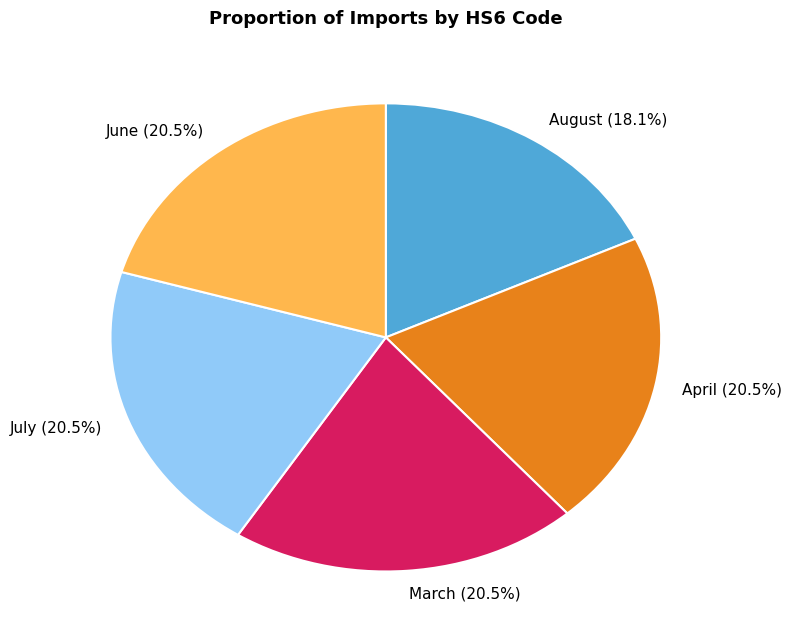

Is there a majority slice in this chart?

No